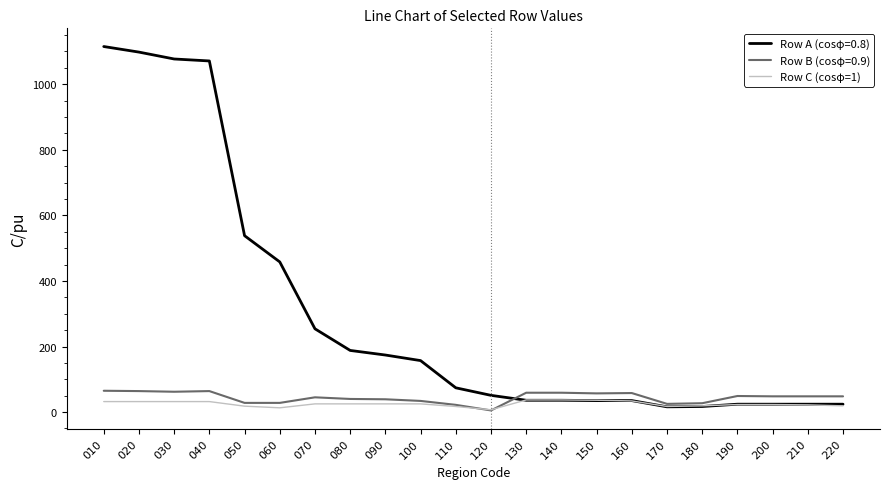

The Row C (cosφ=1) series shows 17 at 110. True or false?

True